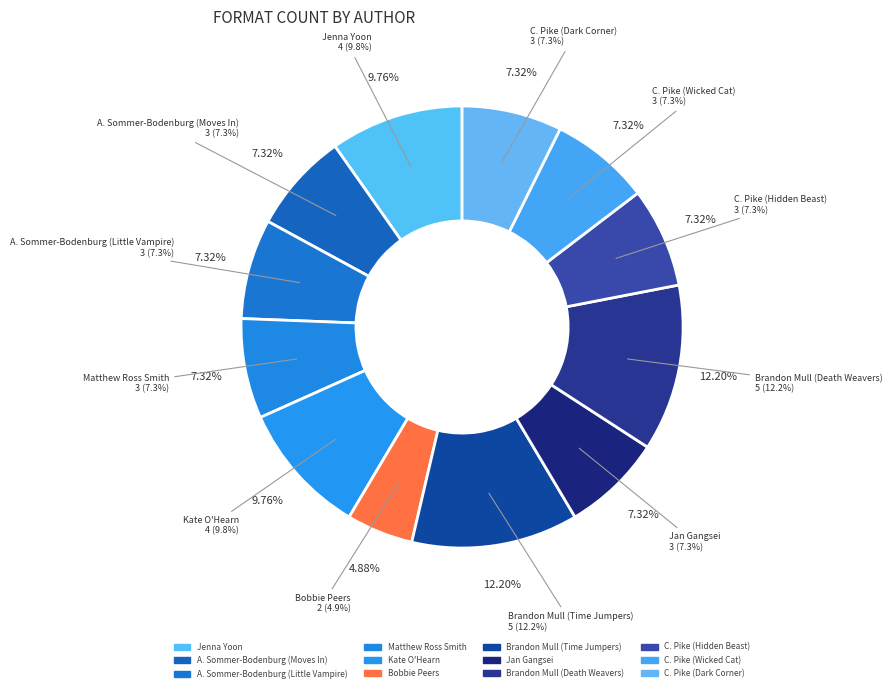

Count the number of slices in the pie.

12